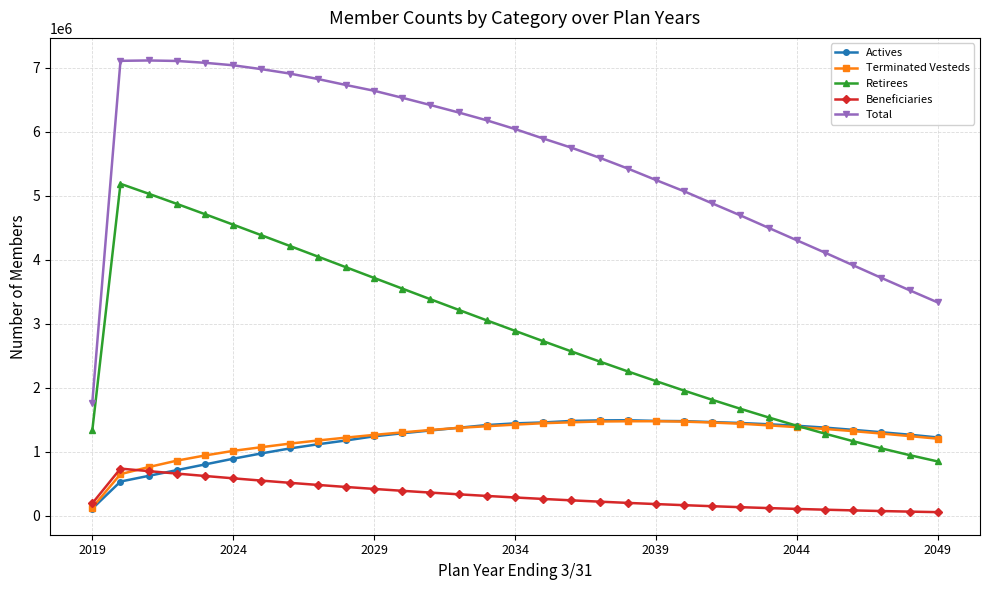

True or false: Retirees and Beneficiaries intersect in this chart.

False